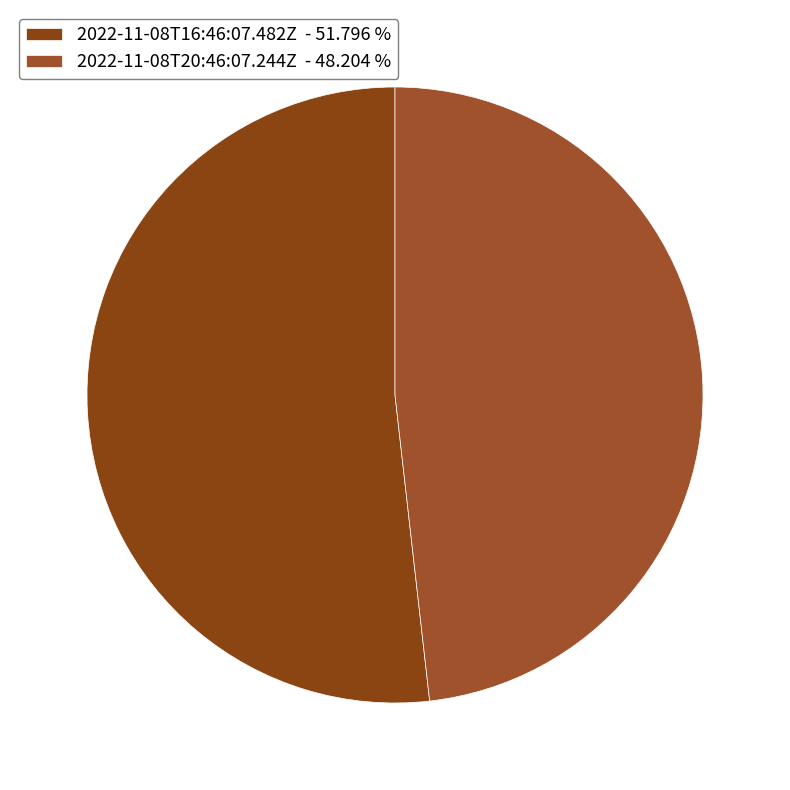

How many segments does this pie chart have?

2